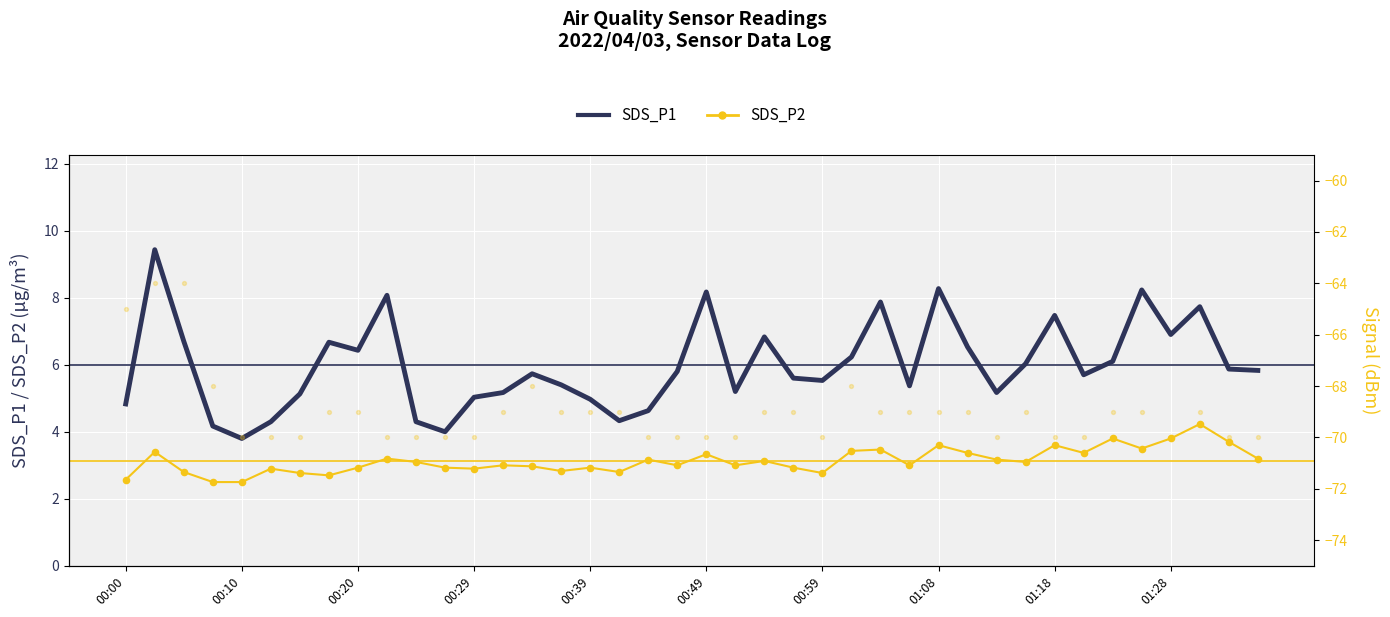

Which series contains the highest Y value?

SDS_P1